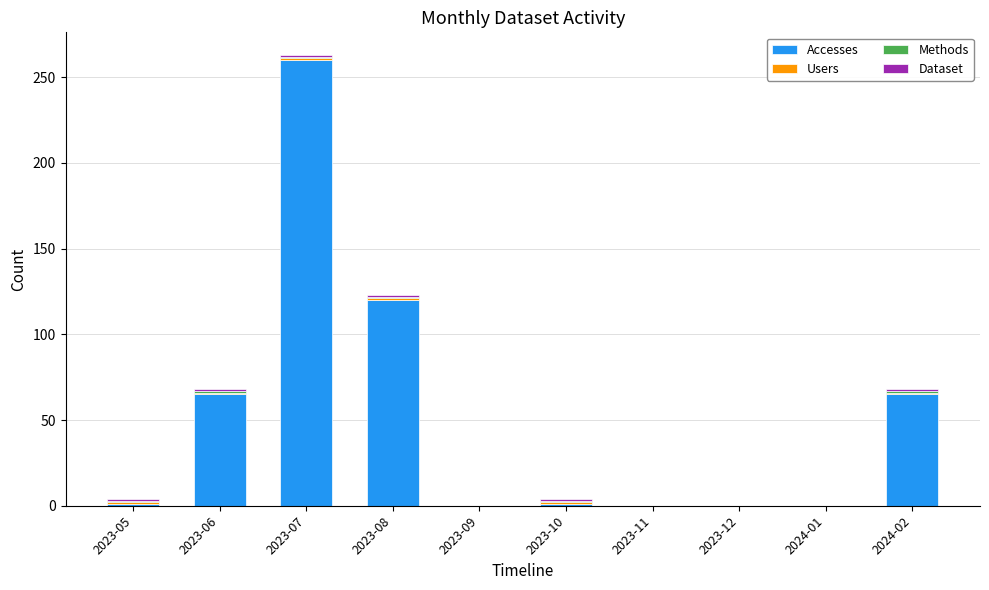

The value of Accesses at 2023-07 is 260. True or false?

True